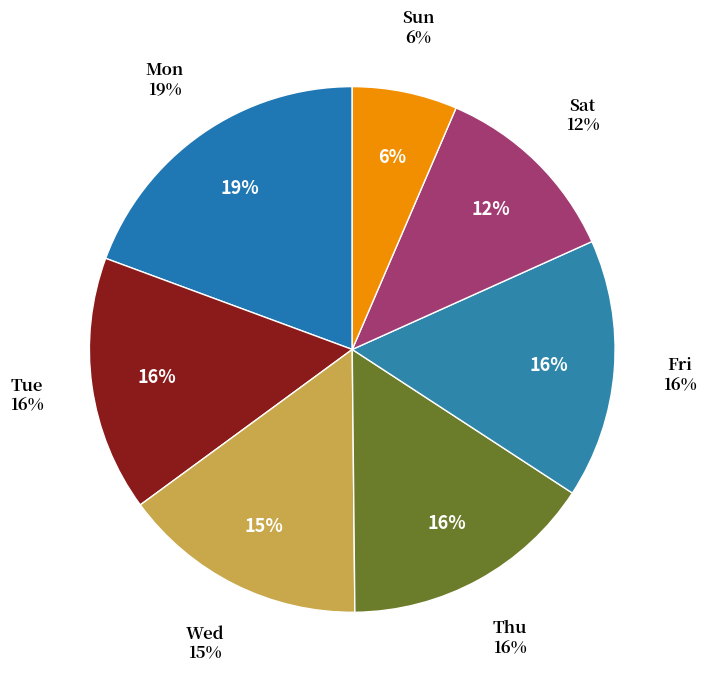

How many segments does this pie chart have?

7